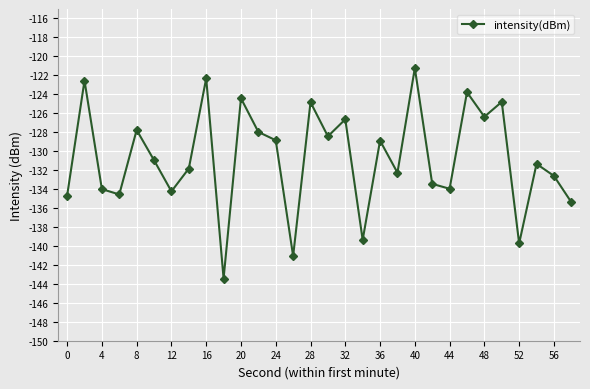

What is the value of the 19th point from the left?

-128.9